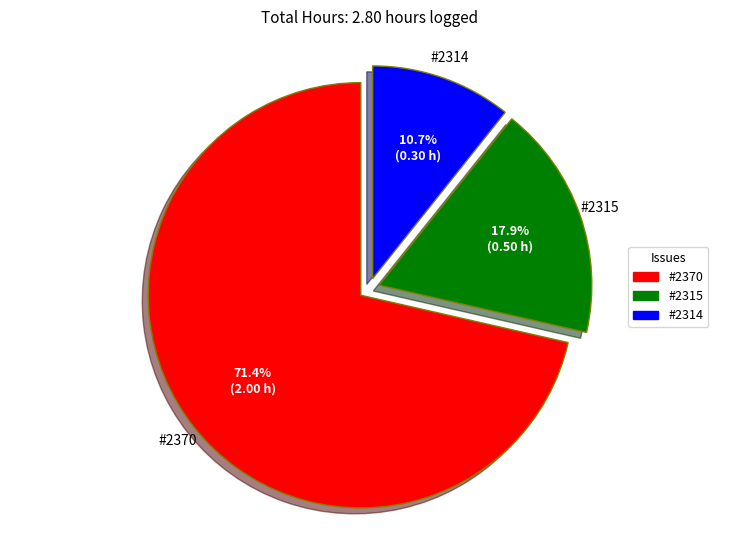

How many segments does this pie chart have?

3